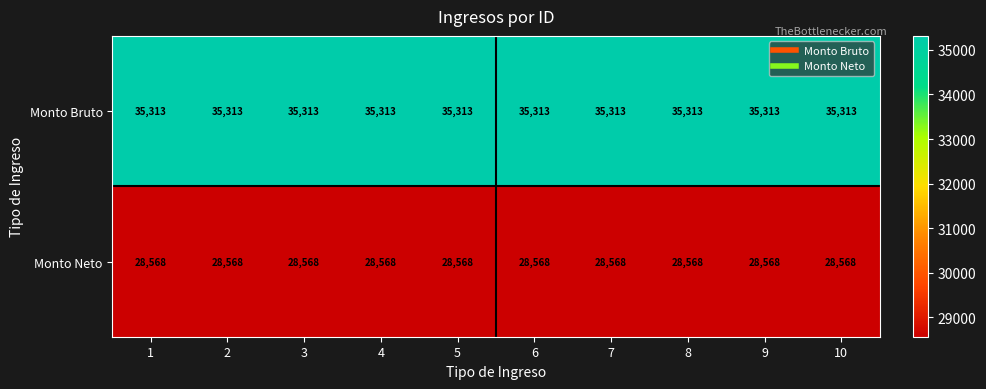

What is the spread (max minus min) of values at 3?

6745